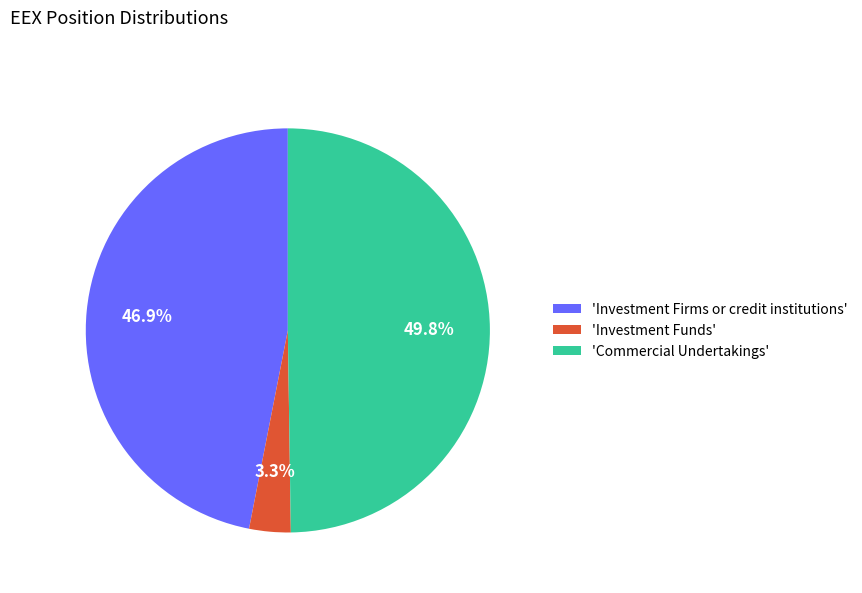

Which has a higher value, 'Investment Firms or credit institutions' or 'Commercial Undertakings'?

'Commercial Undertakings'